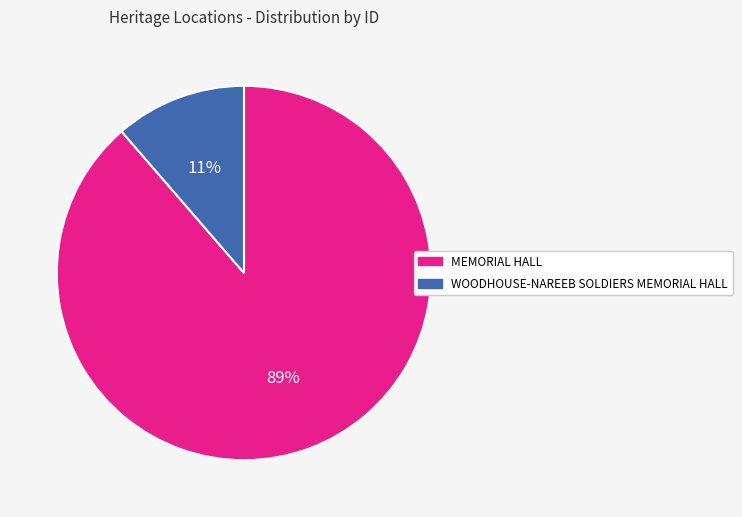

Which has a higher value, WOODHOUSE-NAREEB SOLDIERS MEMORIAL HALL or MEMORIAL HALL?

MEMORIAL HALL